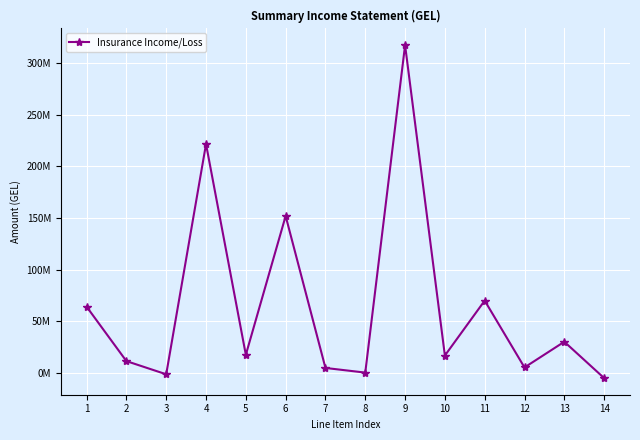

How many interior local valleys (lower than both neighbors) does the data have?

5